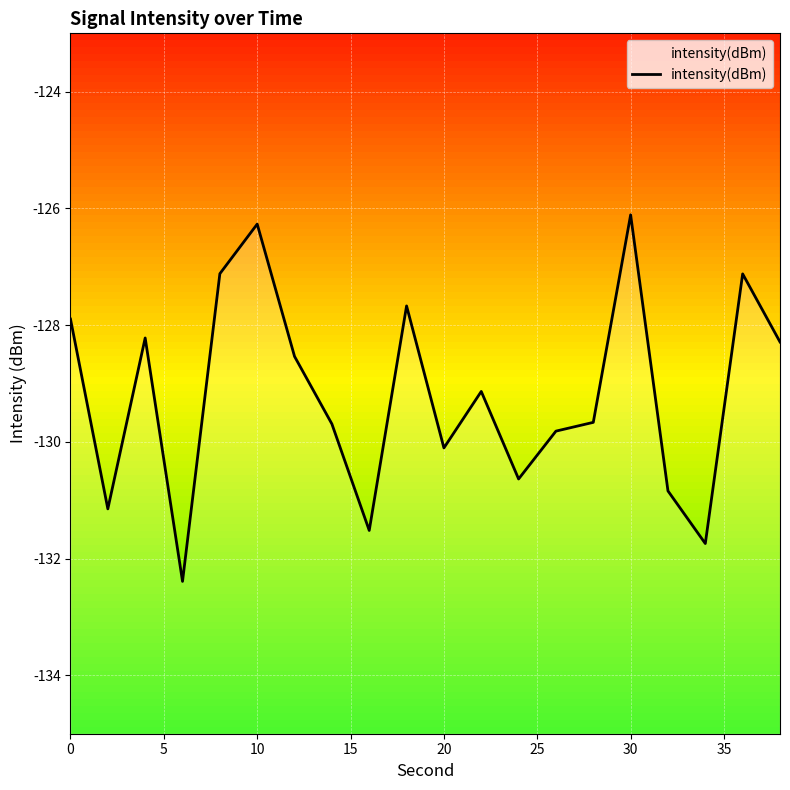

True or false: the data has more than 1 interior local peaks.

True